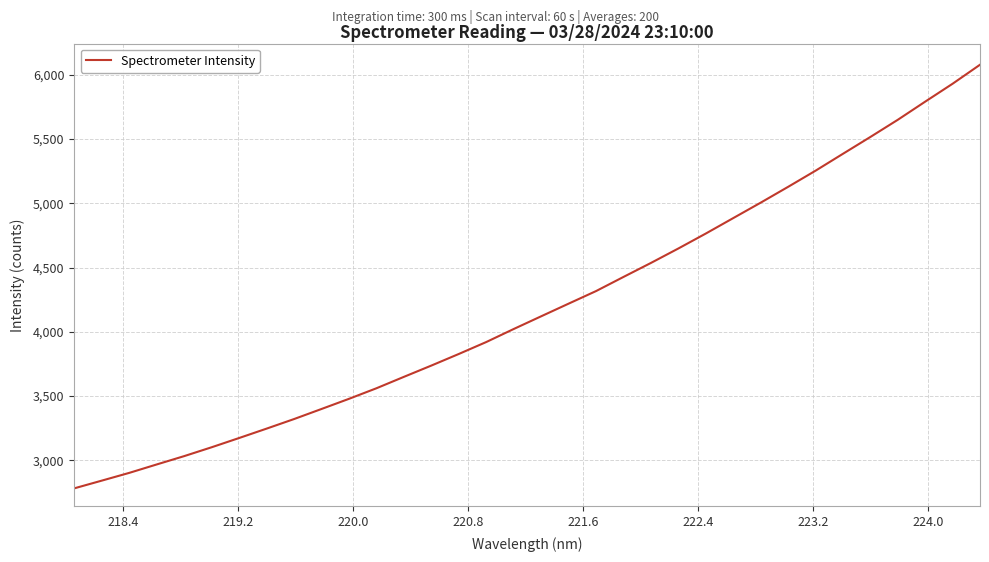

Reading left to right, extract all data points from this chart.

2781.3	2841.3	2901.6	2967.2	3032.1	3101.1	3173.1	3246.2	3320.7	3399.1	3478.1	3560.4	3649.2	3737.1	3827.3	3920.2	4021.7	4120.5	4219.0	4316.8	4426.9	4535.9	4648.4	4764.6	4884.8	5004.9	5128.1	5253.7	5385.3	5516.2	5649.9	5791.2	5930.6	6078.5